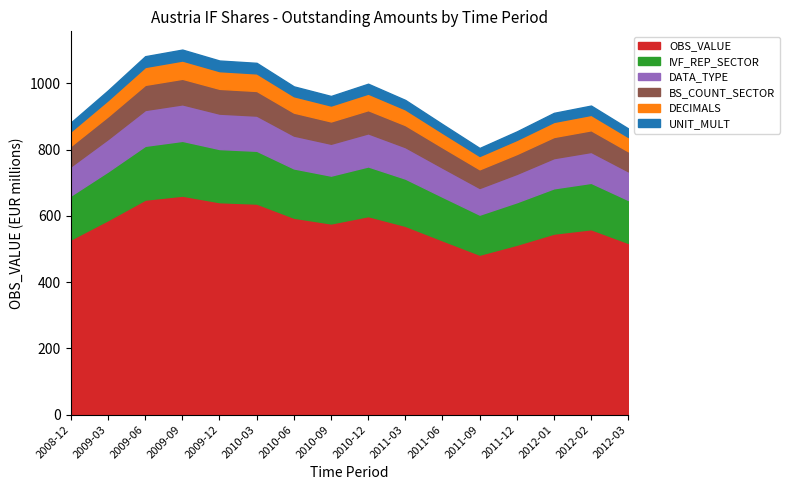

List the labels in order of OBS_VALUE value, largest first.

2009-09, 2009-06, 2009-12, 2010-03, 2010-12, 2010-06, 2009-03, 2010-09, 2011-03, 2012-02, 2012-01, 2008-12, 2011-06, 2012-03, 2011-12, 2011-09